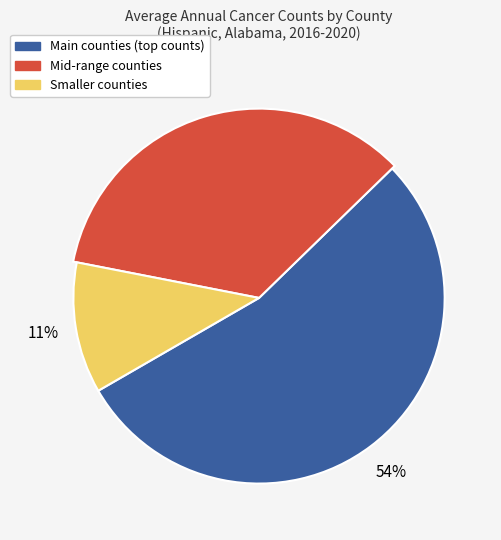

Does Tuscaloosa County represent more than half of the total?

No